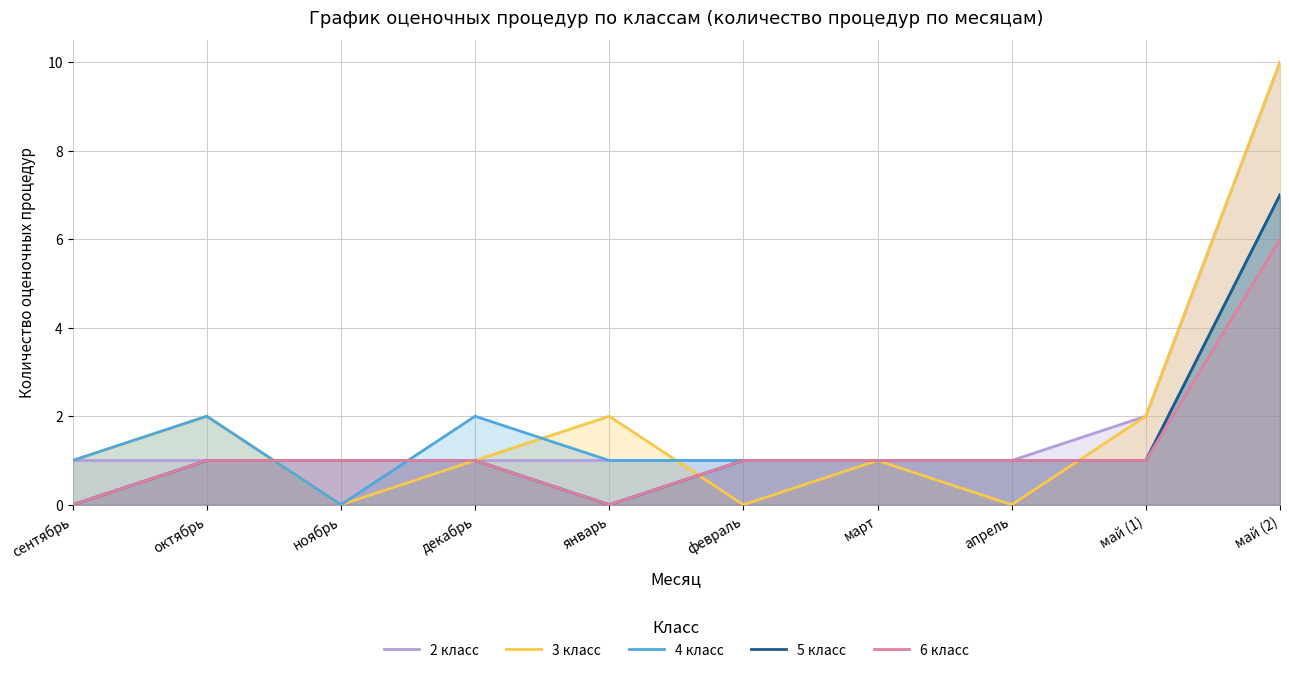

How many times do 4 класс and 6 класс cross each other?

2